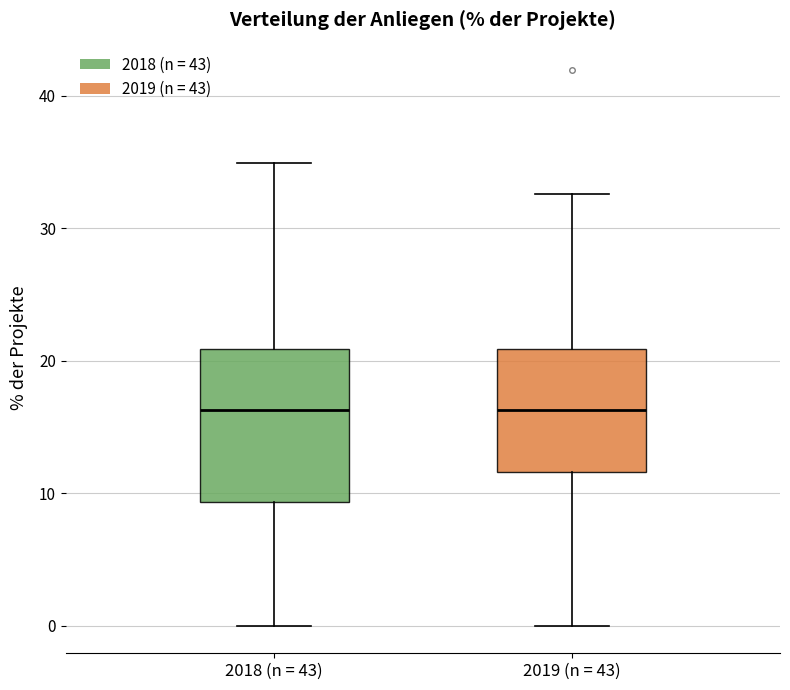

Reading left to right, transcribe this box plot: for each box, give where its median line is, the range the box spans, and where its two whiskers end, as read against the y-axis. The values are not printed on the chart, so give them approximately, as read against the axis.

2018 (n = 43): median 16, box 9 to 21, whiskers 0 to 35
2019 (n = 43): median 16, box 12 to 21, whiskers 0 to 33